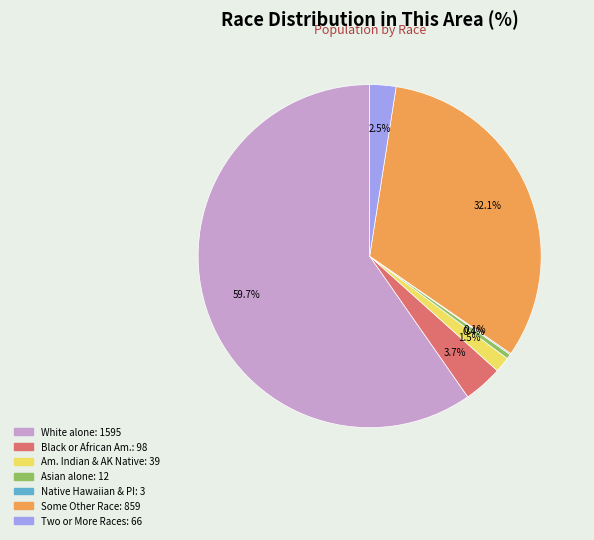

Is there a majority slice in this chart?

Yes